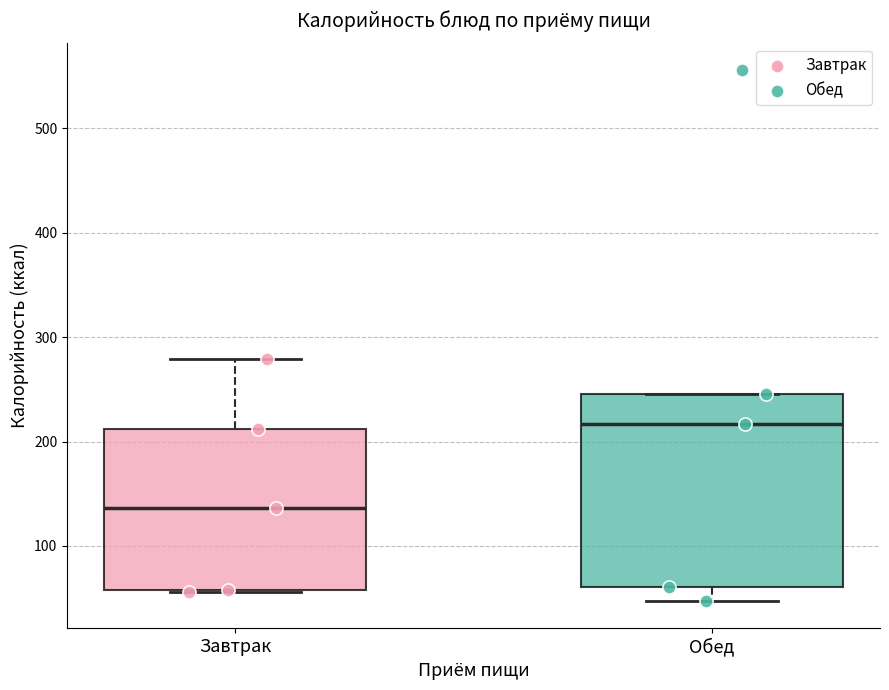

Reading left to right, read every box against the y-axis: the position of its median line, the range the box covers, and the ends of its whiskers. The values are not printed on the chart, so give them approximately, as read against the axis.

Завтрак: median 140, box 60 to 210, whiskers 60 to 280
Обед: median 220, box 60 to 250, whiskers 50 to 250